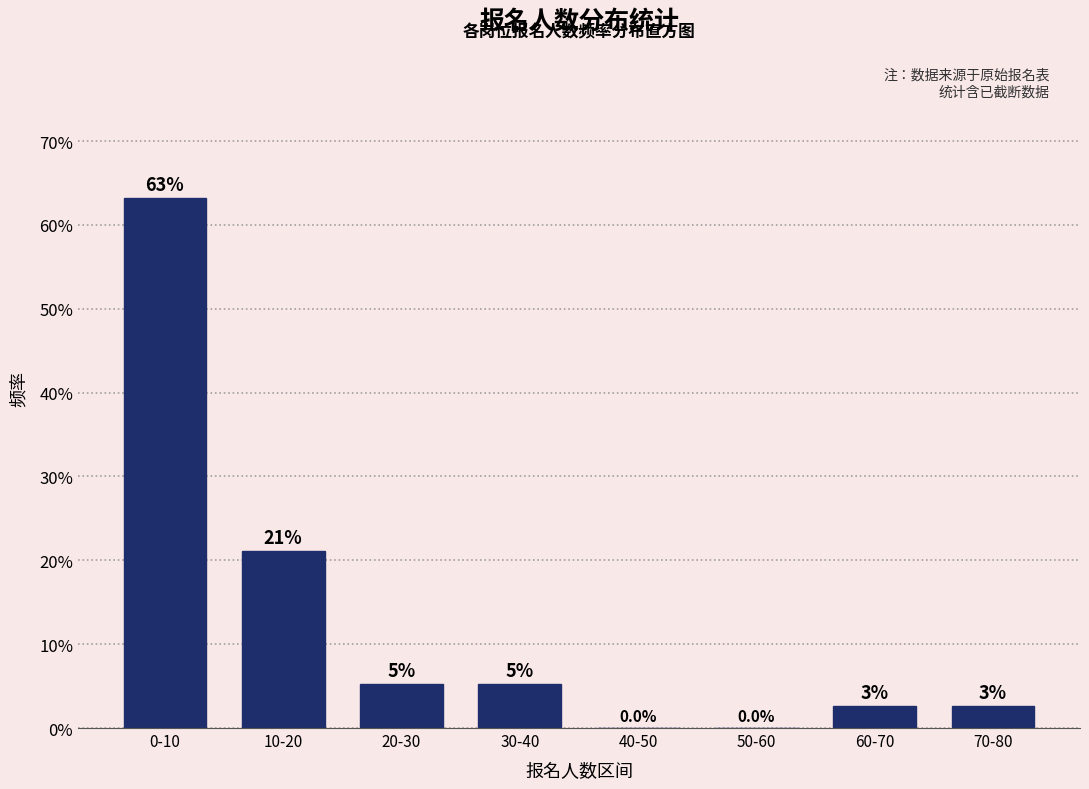

What is the sum of all values?

100.0